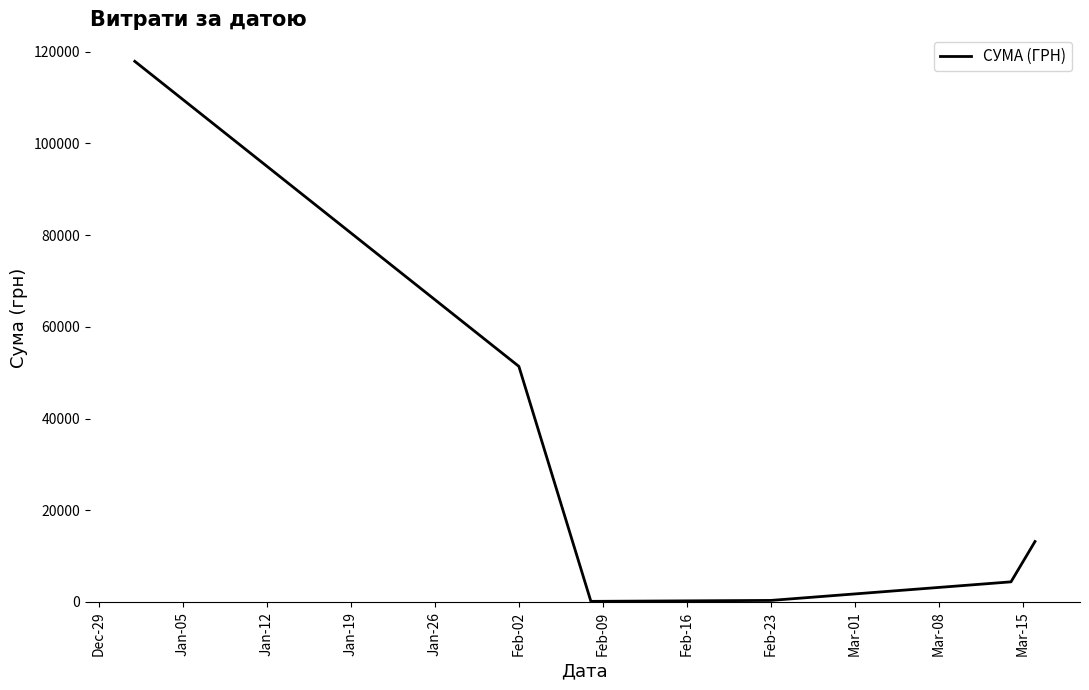

What is the greatest value displayed?

117882.2